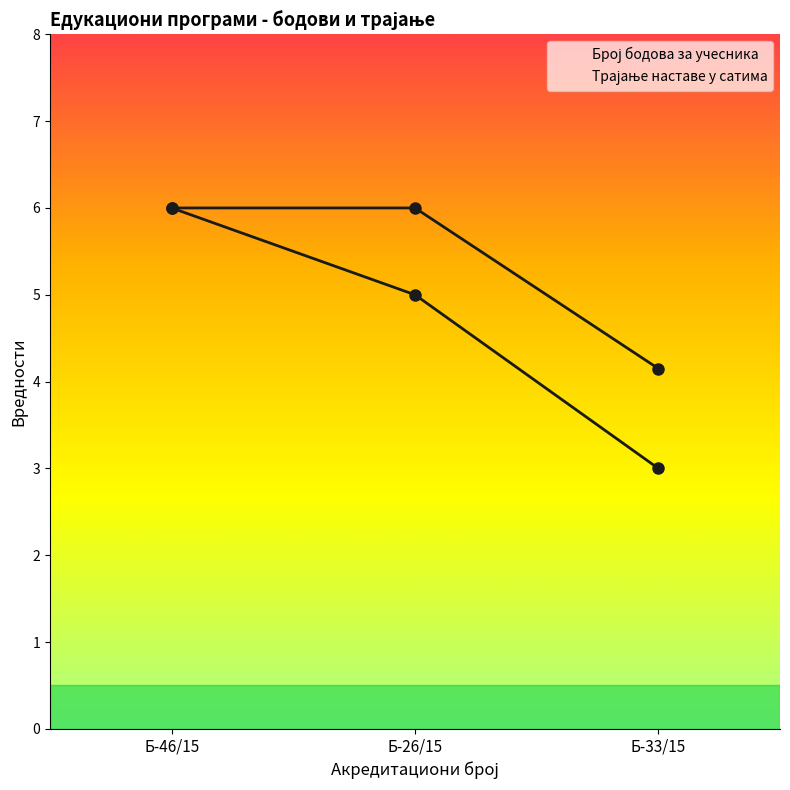

At Б-33/15, list the series in order from smallest to largest.

Број бодова за учесника, Трајање наставе у сатима